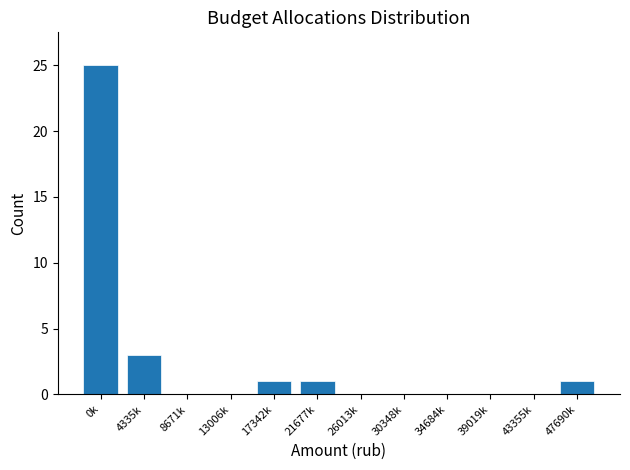

Reading left to right, what are all the values shown in this chart?

0k=25	4335k=3	8671k=0	13006k=0	17342k=1	21677k=1	26013k=0	30348k=0	34684k=0	39019k=0	43355k=0	47690k=1